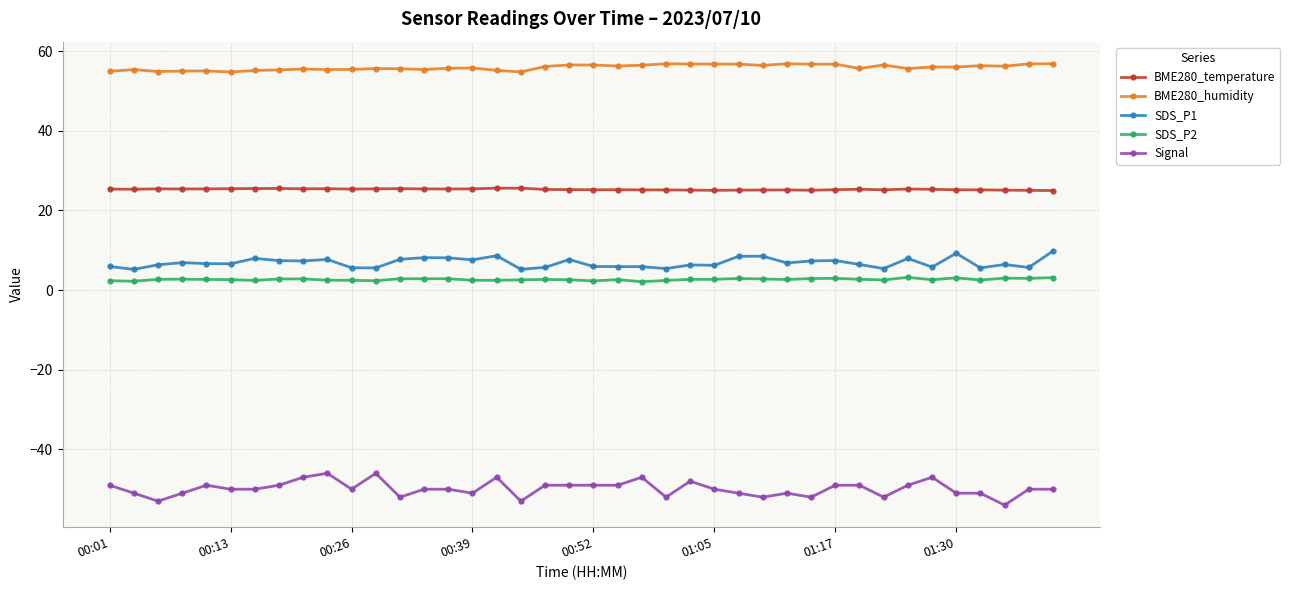

What is the average value of the BME280_temperature series?

25.3